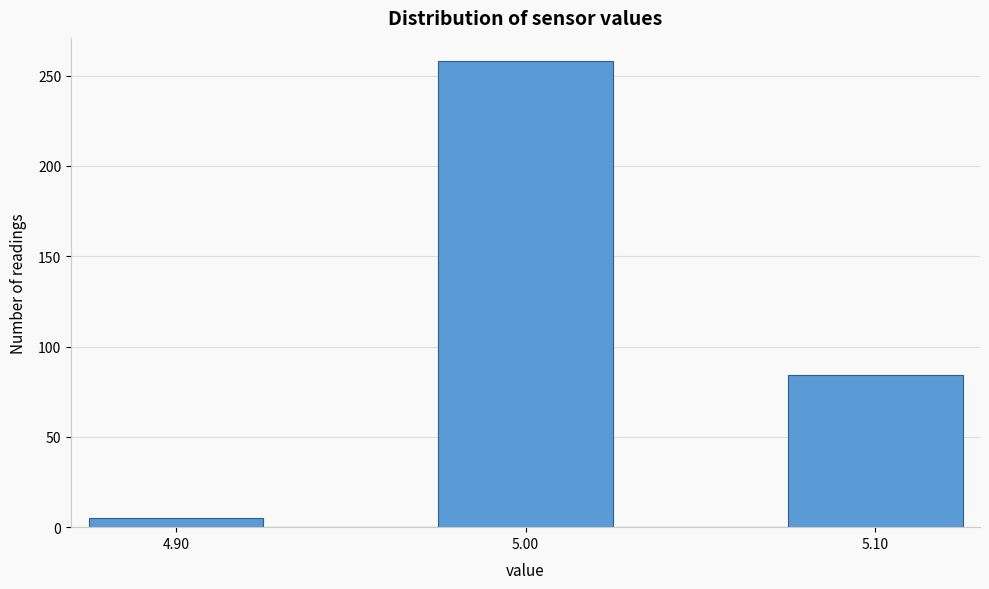

Reading left to right, transcribe this chart: for each bar, give the range it covers on the x-axis and its height. Neither the bar edges nor the heights are printed on the chart, so give them approximately, as read against the axes.

4.875 to 4.925: 5
4.925 to 4.975: 0
4.975 to 5.025: 260
5.025 to 5.075: 0
5.075 to 5.125: 85